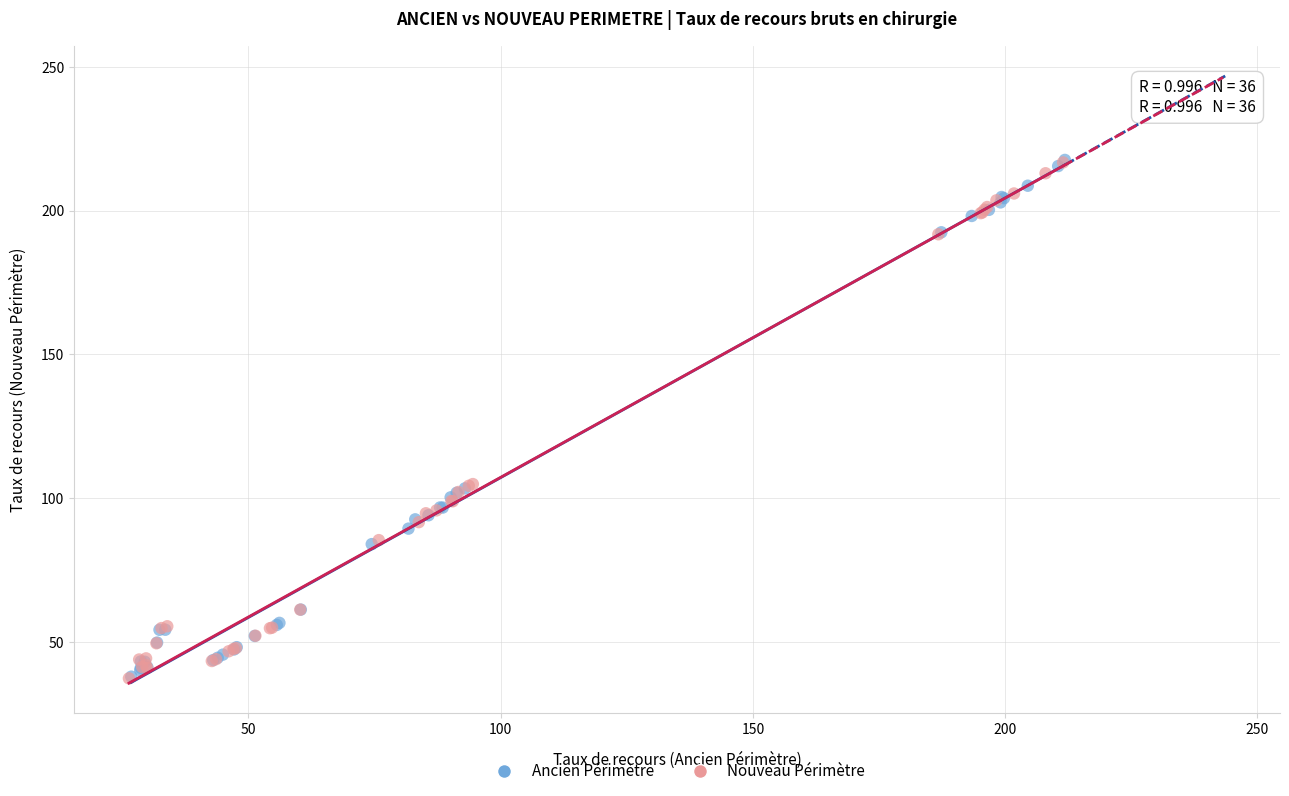

Which series has the widest spread of Y values?

Ancien Périmètre